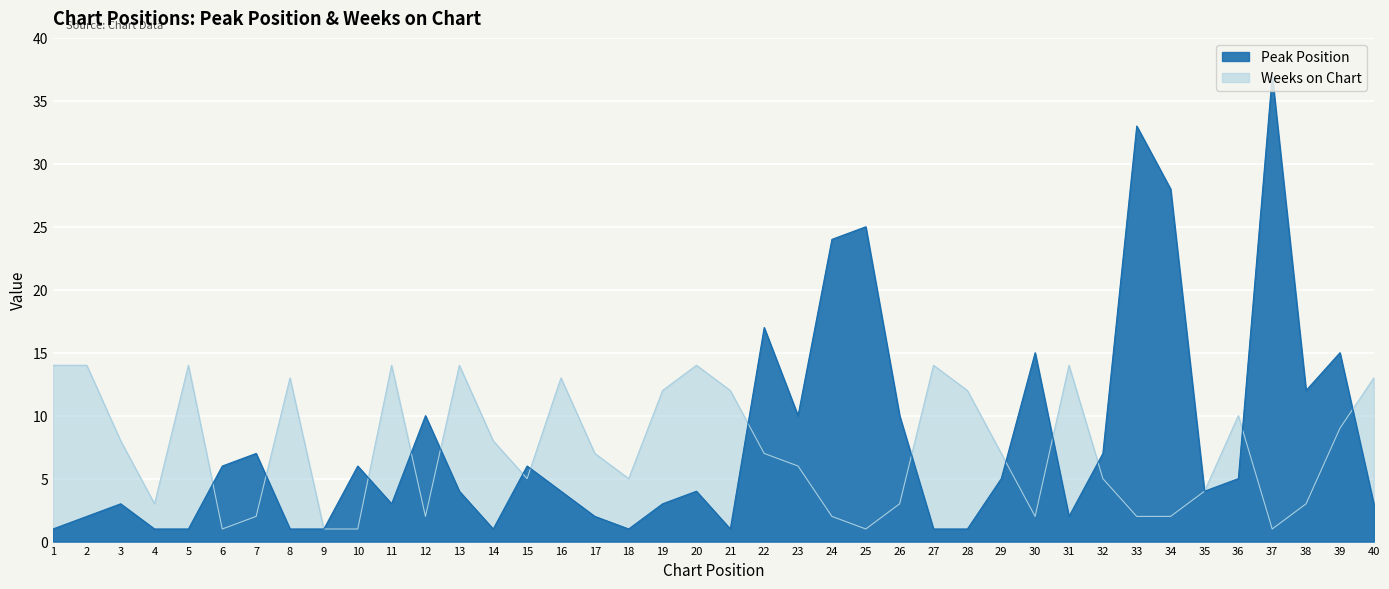

Reading left to right, transcribe all the data shown in this chart.

Peak Position: 1=1	2=2	3=3	4=1	5=1	6=6	7=7	8=1	9=1	10=6	11=3	12=10	13=4	14=1	15=6	16=4	17=2	18=1	19=3	20=4	21=1	22=17	23=10	24=24	25=25	26=10	27=1	28=1	29=5	30=15	31=2	32=7	33=33	34=28	35=4	36=5	37=37	38=12	39=15	40=3
Weeks on Chart: 1=14	2=14	3=8	4=3	5=14	6=1	7=2	8=13	9=1	10=1	11=14	12=2	13=14	14=8	15=5	16=13	17=7	18=5	19=12	20=14	21=12	22=7	23=6	24=2	25=1	26=3	27=14	28=12	29=7	30=2	31=14	32=5	33=2	34=2	35=4	36=10	37=1	38=3	39=9	40=13